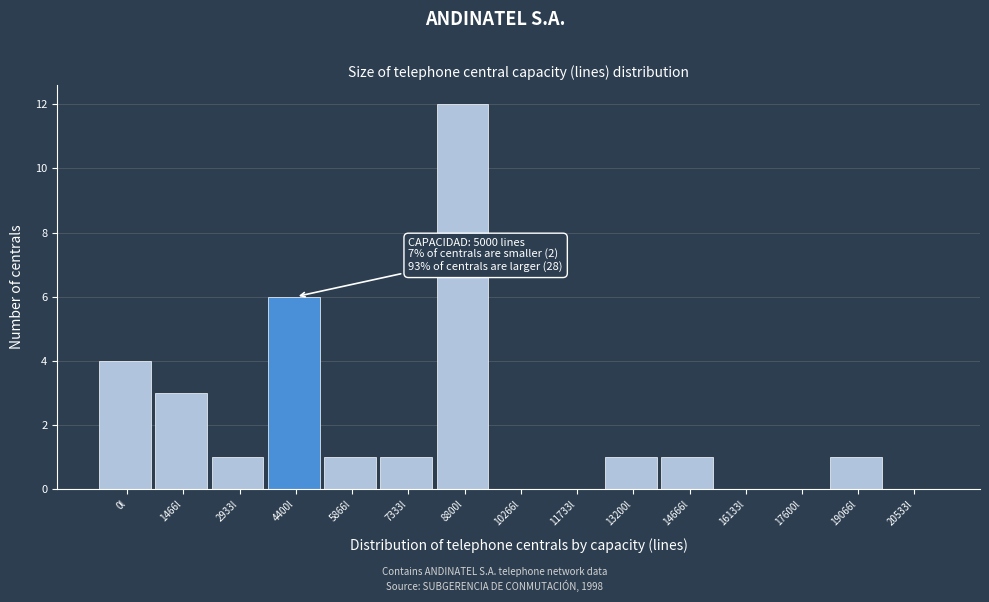

Reading left to right, extract all data points from this chart.

0l=4	1466l=3	2933l=1	4400l=6	5866l=1	7333l=1	8800l=12	10266l=0	11733l=0	13200l=1	14666l=1	16133l=0	17600l=0	19066l=1	20533l=0